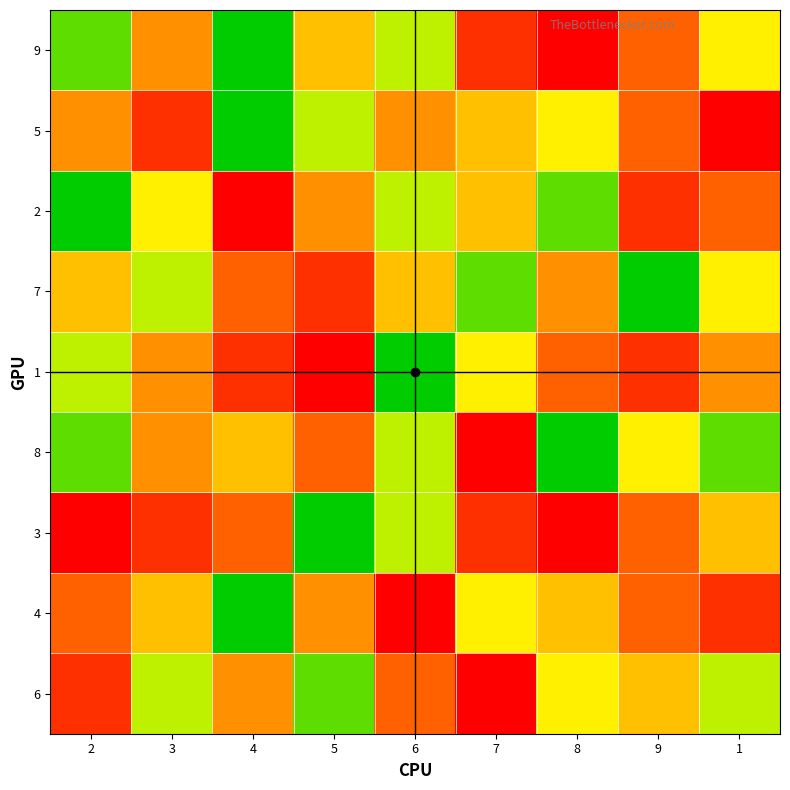

How many data points does each series have?

9